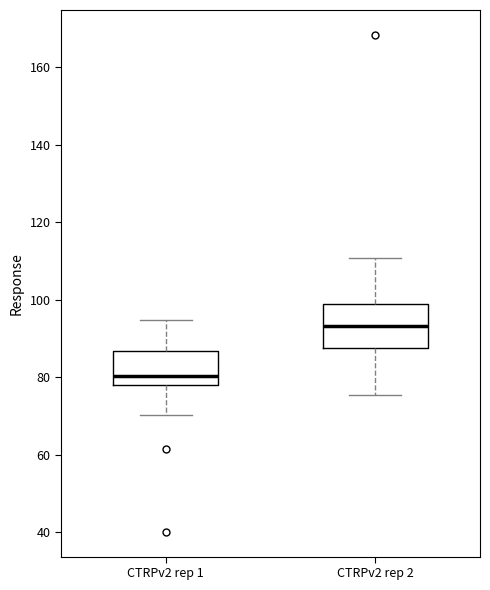

Comparing the boxes themselves (not the whiskers), which one is the tallest?

CTRPv2 rep 2